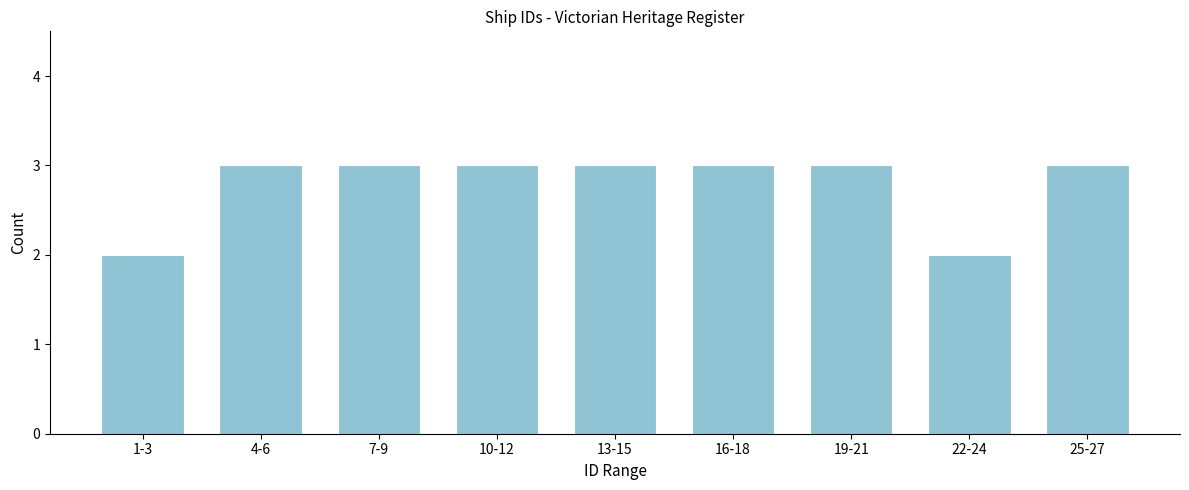

Reading left to right, extract all data points from this chart.

1-3=2	4-6=3	7-9=3	10-12=3	13-15=3	16-18=3	19-21=3	22-24=2	25-27=3